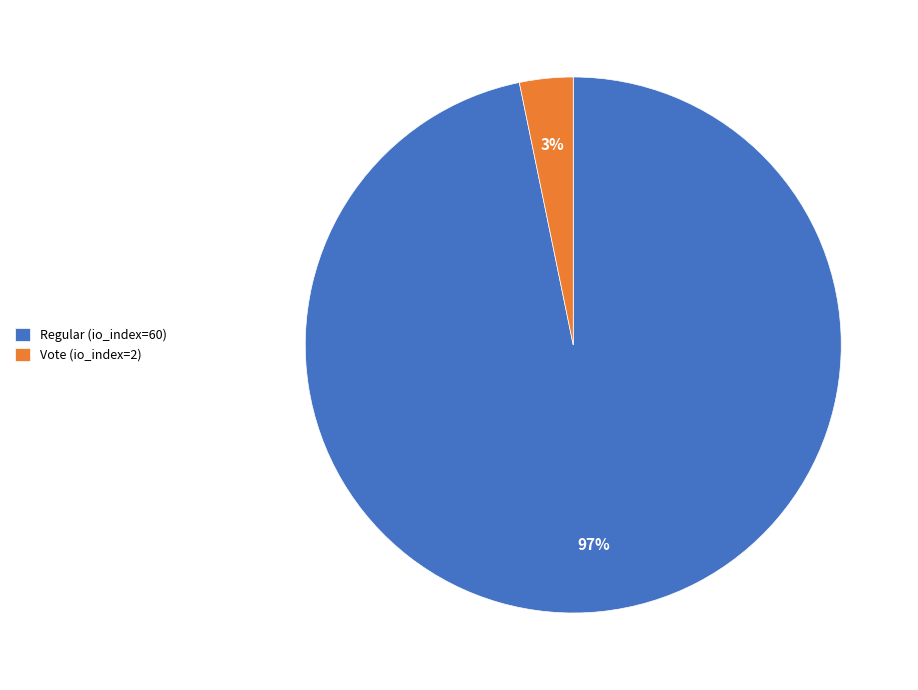

To the nearest percent, what is the difference between the largest and smallest slice percentages?

94%